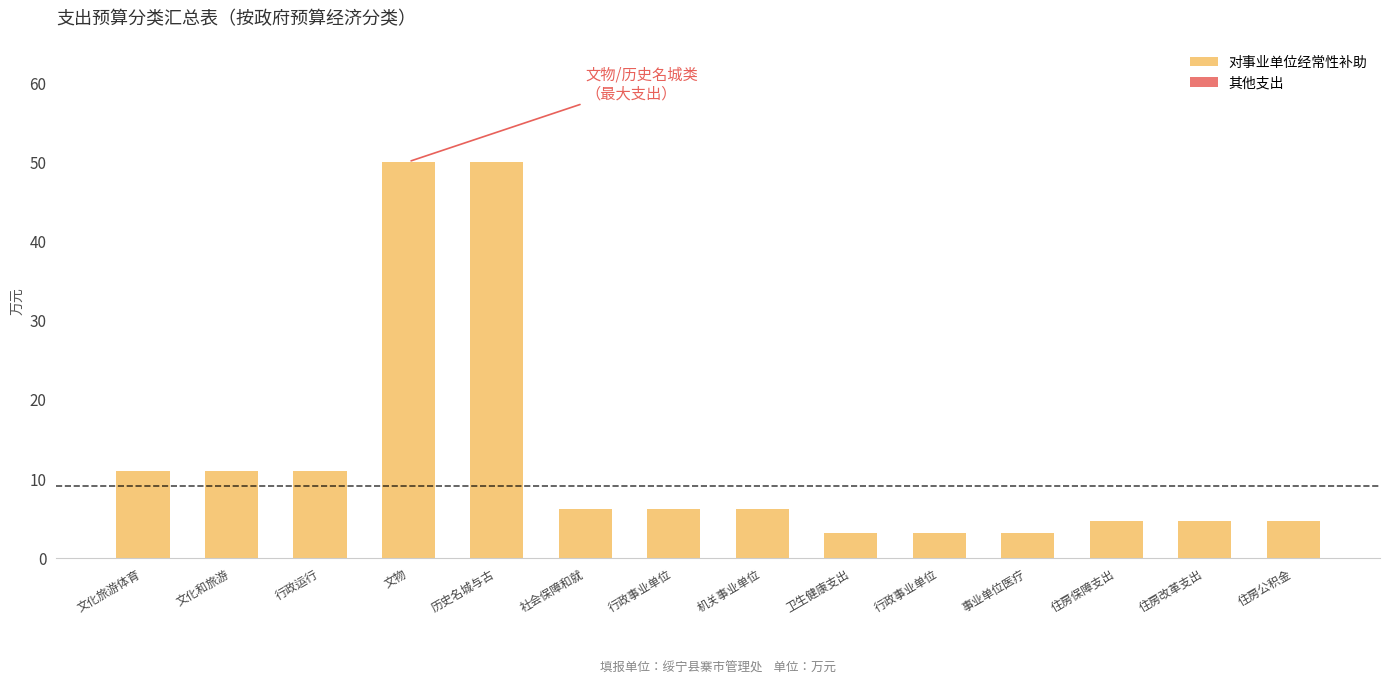

Reading left to right, list all the values displayed in this chart.

对事业单位经常性补助: 11.0	11.0	11.0	50.0	50.0	6.1	6.1	6.1	3.1	3.1	3.1	4.6	4.6	4.6
其他支出: 0.0	0.0	0.0	0.0	0.0	0.0	0.0	0.0	0.0	0.0	0.0	0.0	0.0	0.0